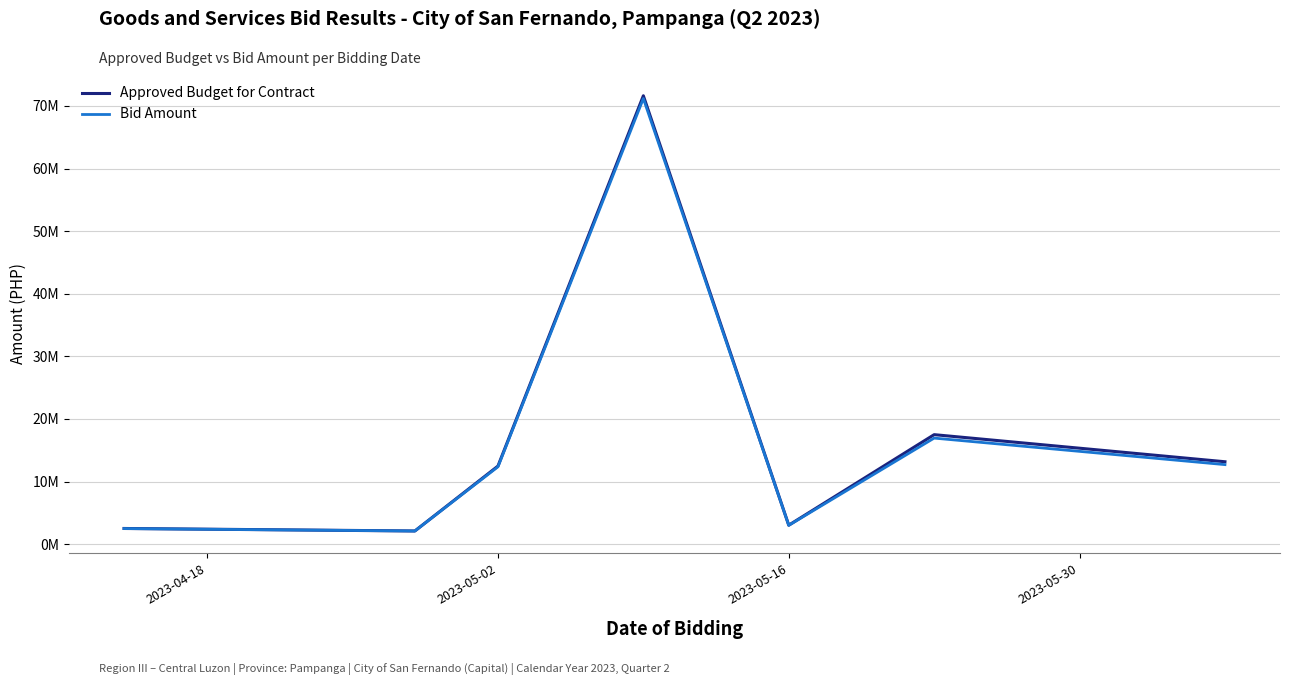

Which series has the largest total across all categories?

Approved Budget for Contract